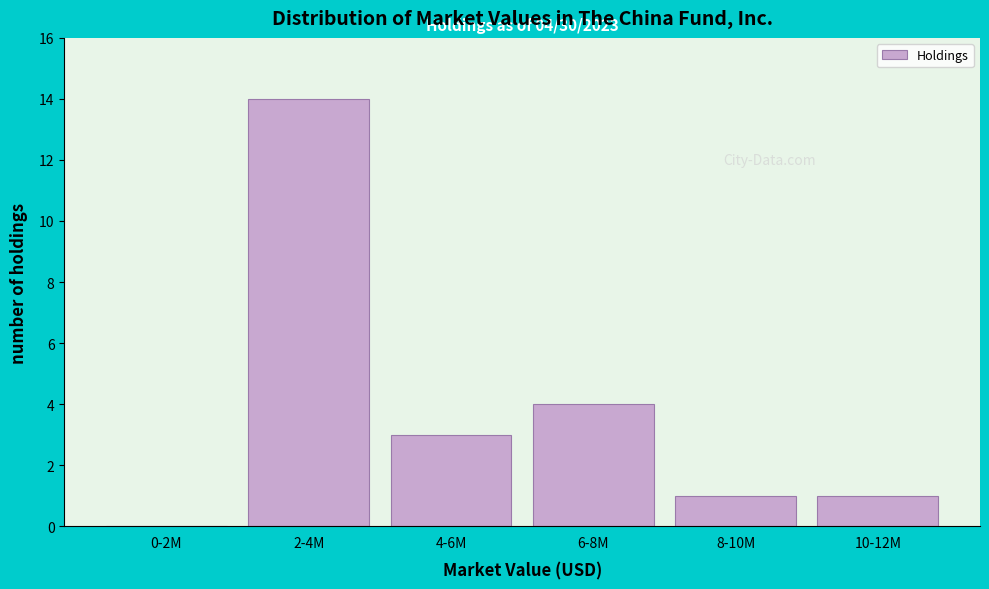

Reading left to right, what are all the values shown in this chart?

0-2M=0	2-4M=14	4-6M=3	6-8M=4	8-10M=1	10-12M=1